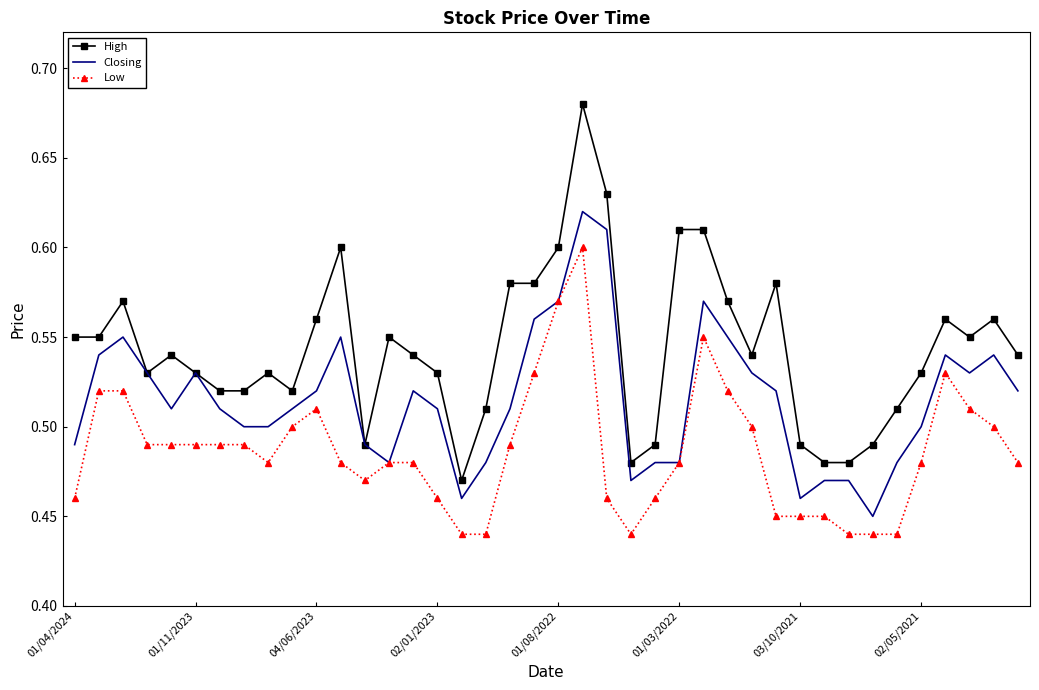

List the series in order of their overall mean, lowest first.

Low, Closing, High